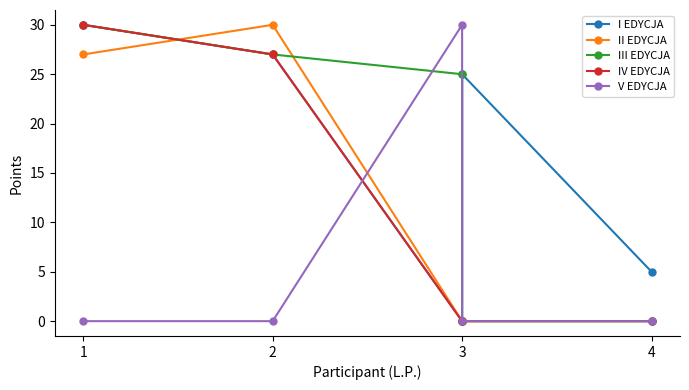

What is the total value across all series at 1?

117